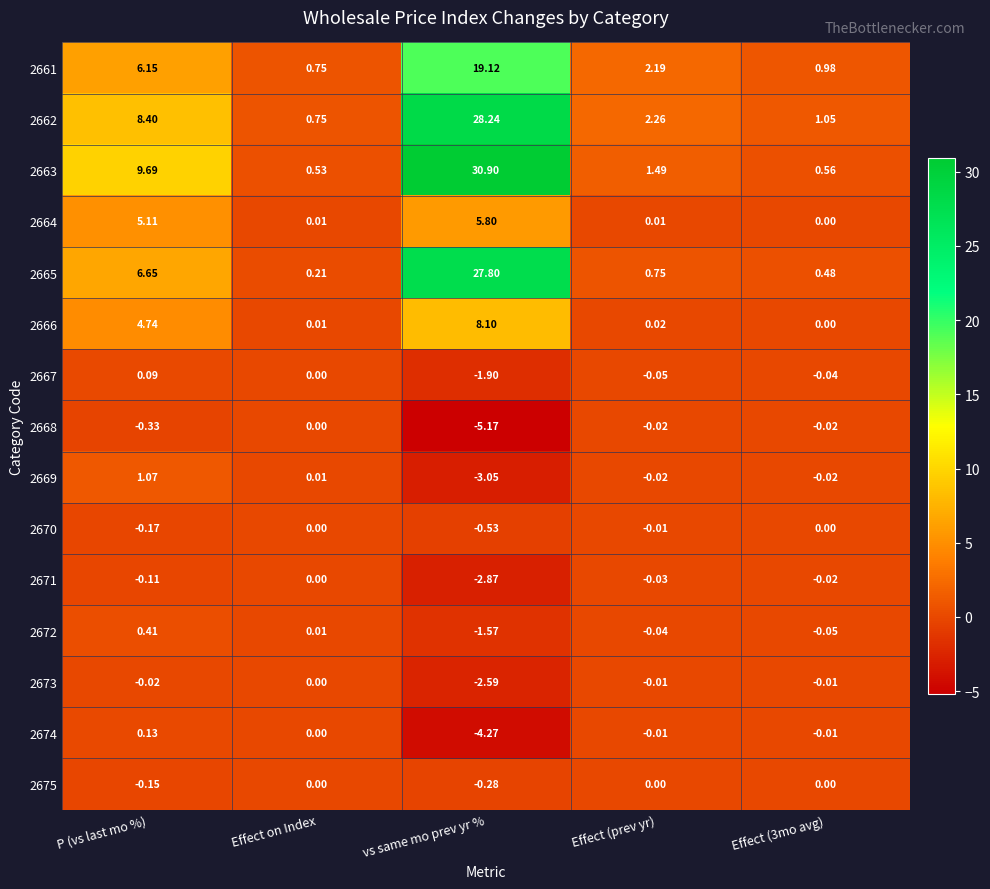

How many categories are shown in the chart?

5